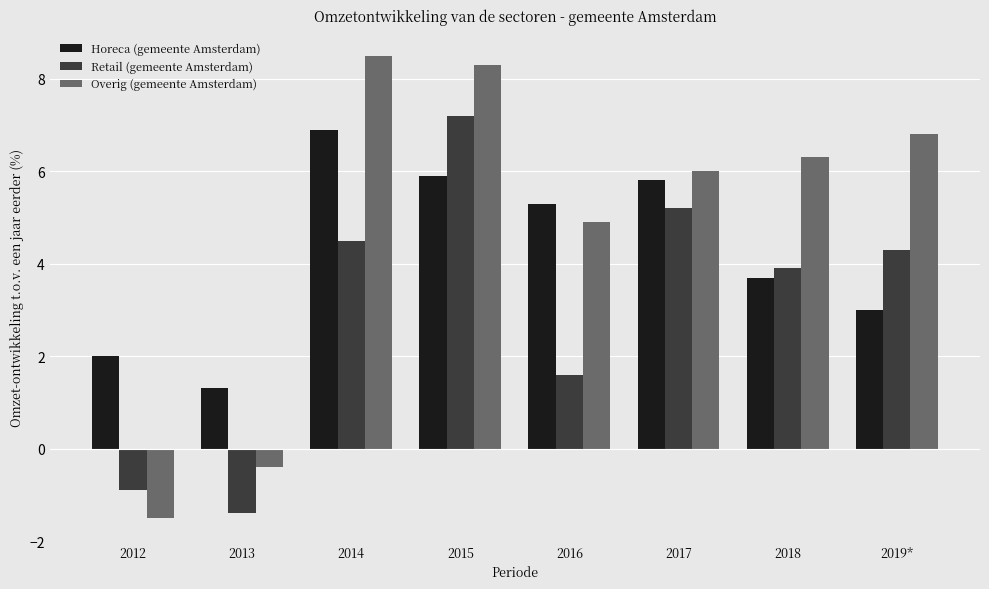

Which series has the largest range (max minus min)?

Overig (gemeente Amsterdam)